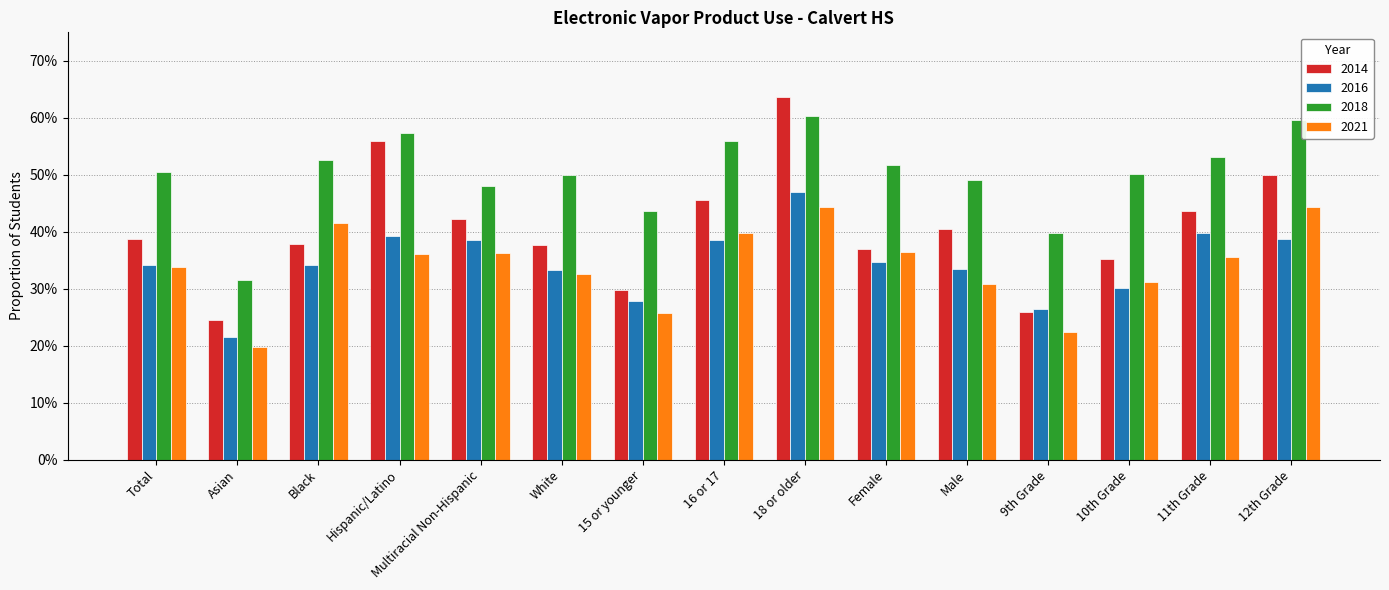

Which has a higher value, 9th Grade or Multiracial Non-Hispanic?

Multiracial Non-Hispanic